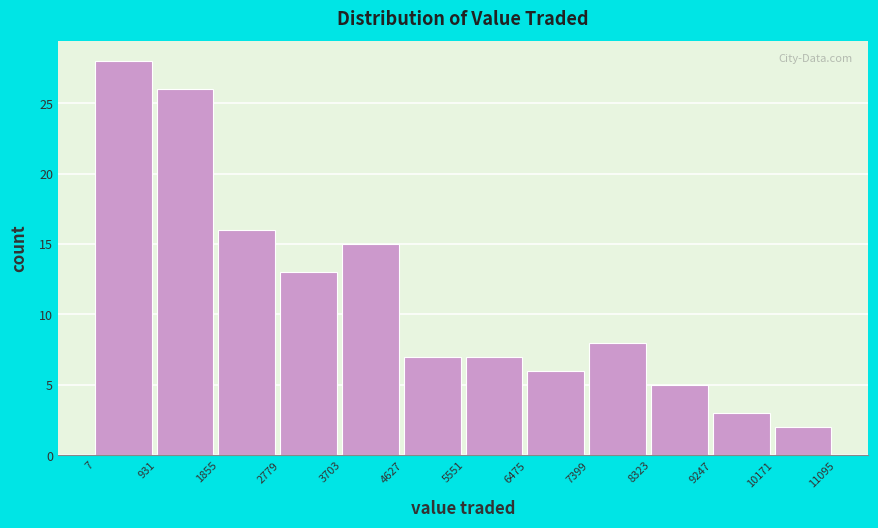

Which range on the x-axis has the tallest bar?

7 to 931